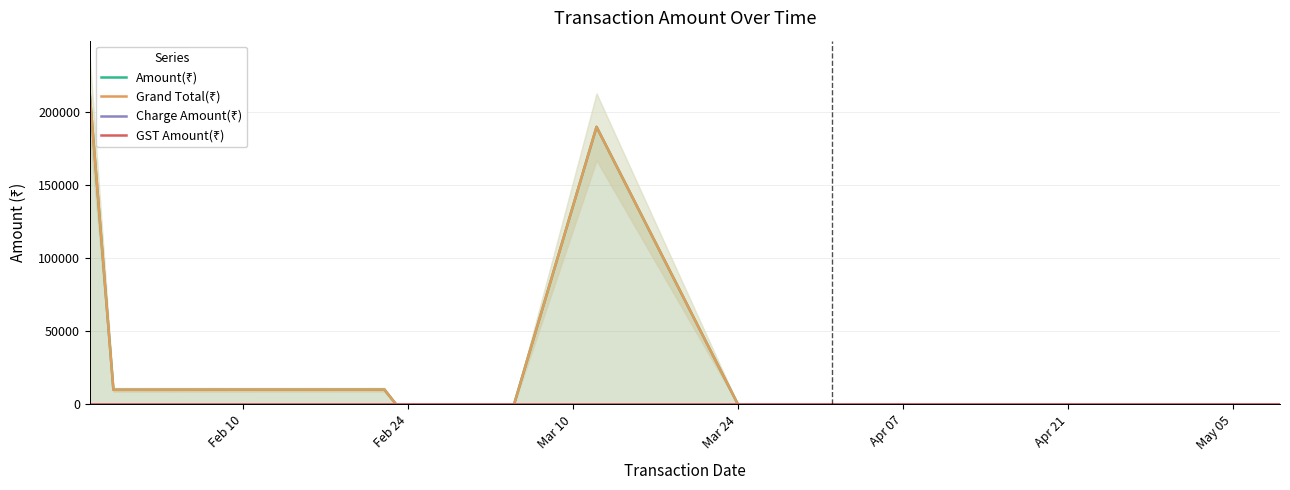

How many data points does each series have?

15